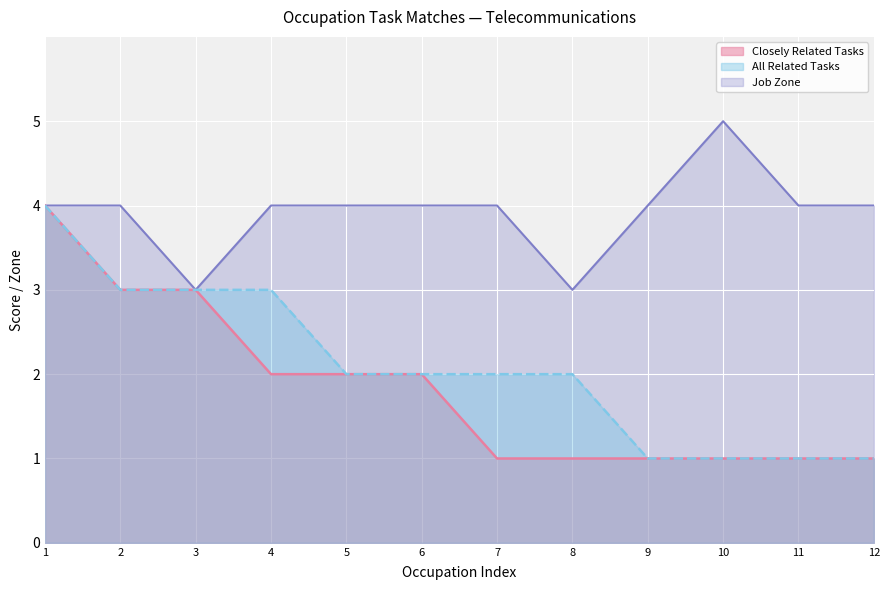

What value does the Job Zone series have at 10?

5